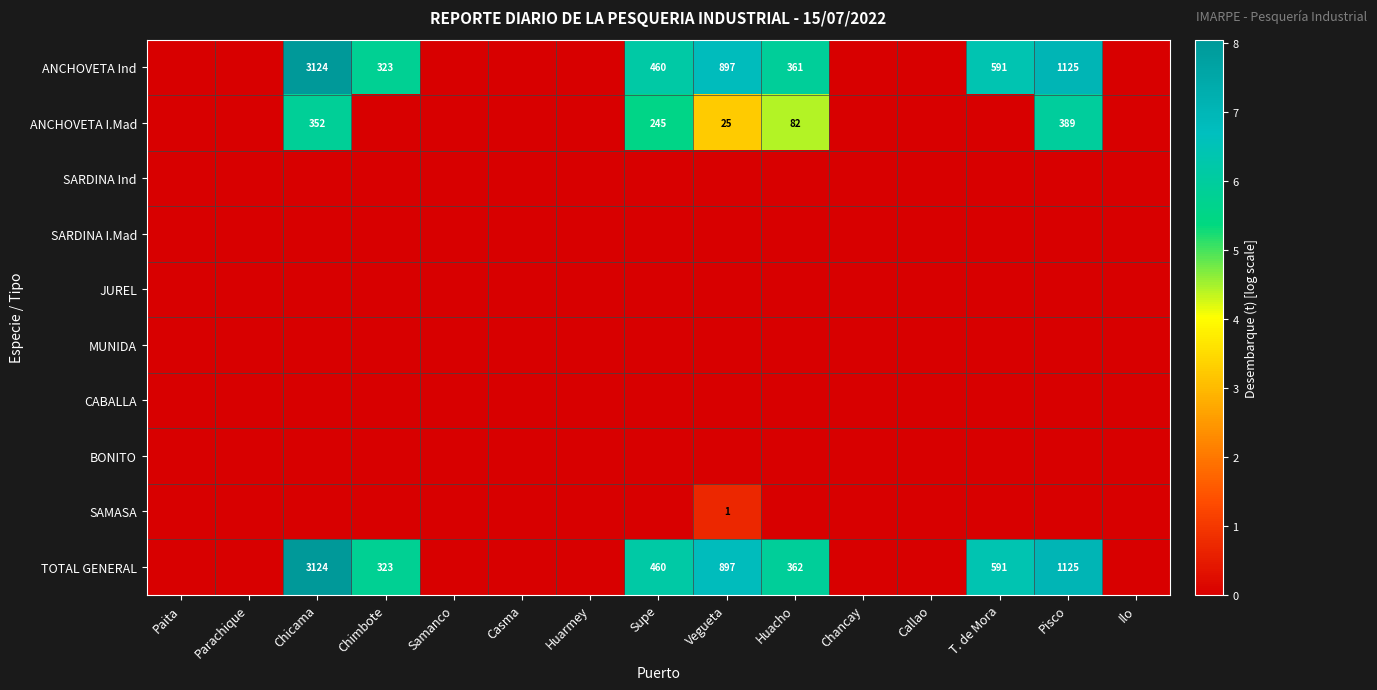

True or false: TOTAL GENERAL has a value of 6.8 at Vegueta.

True